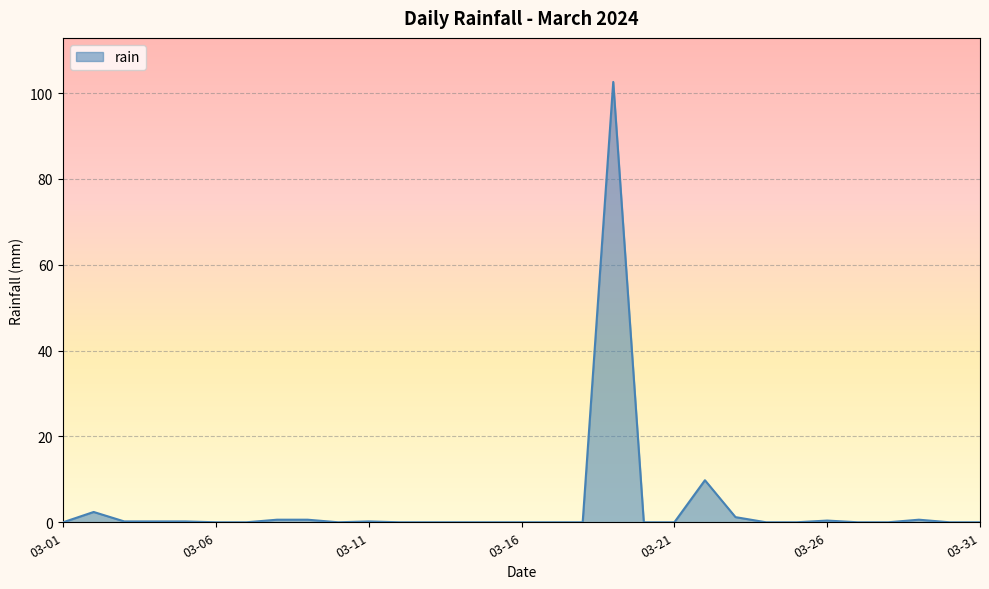

What is the maximum value shown in the chart?

102.6